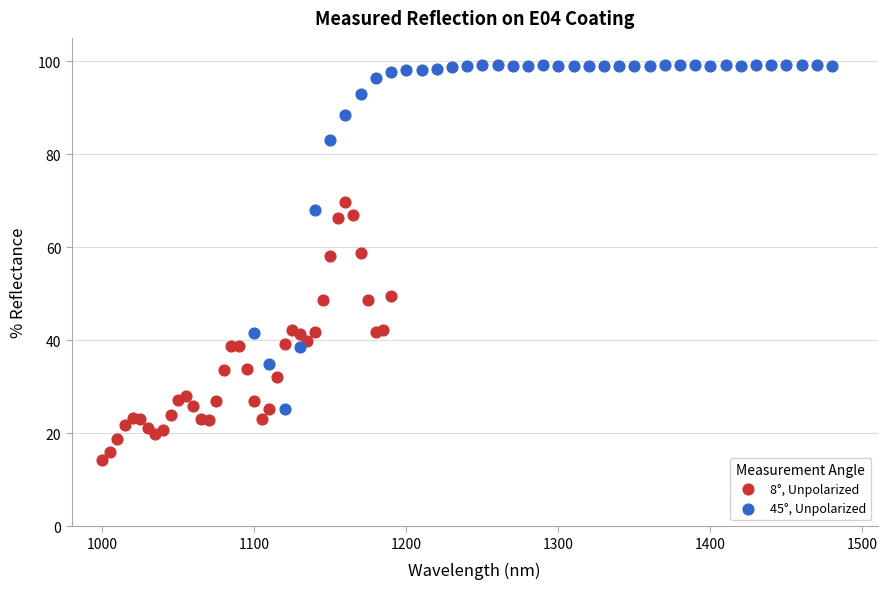

Which series contains the lowest Y value?

8°, Unpolarized